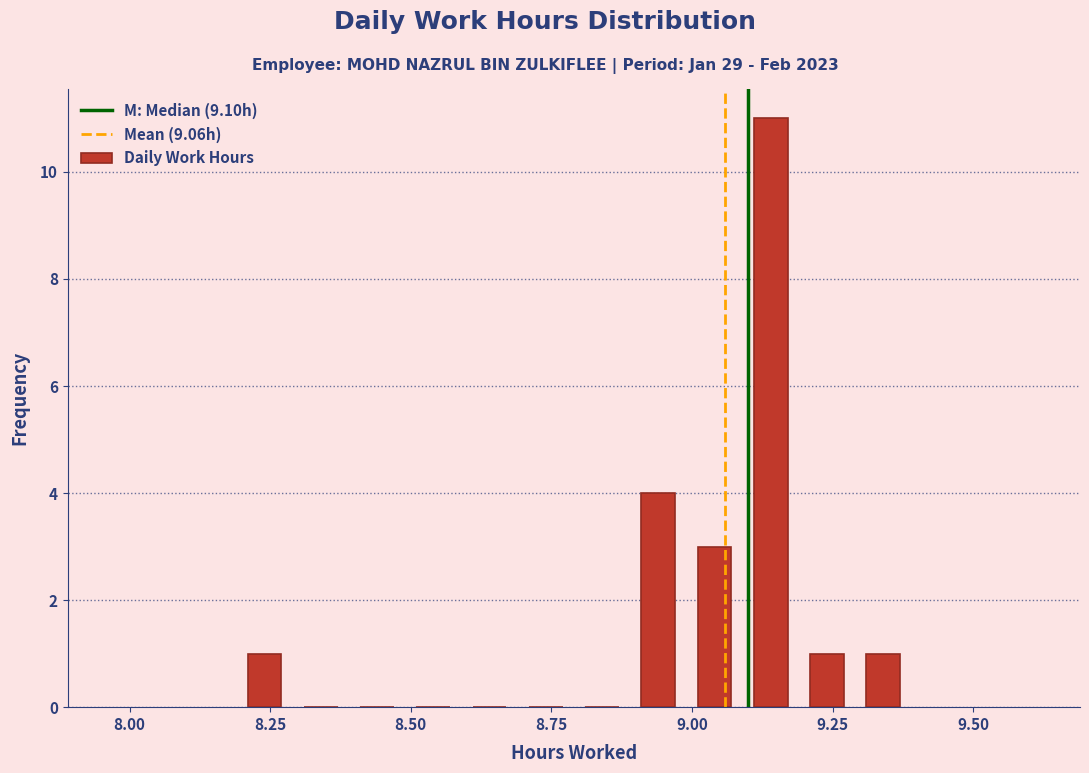

Around what value on the x-axis is the tallest bar? Give the approximate position of its centre, as read against the axis.

9.15